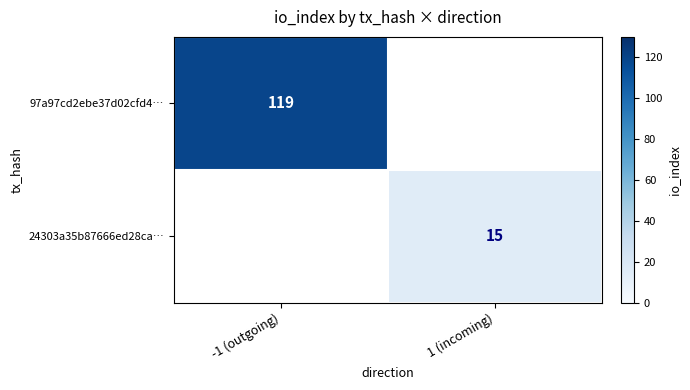

Is it true that 24303a35b87666ed28ca… equals 24 at 1 (incoming)?

False